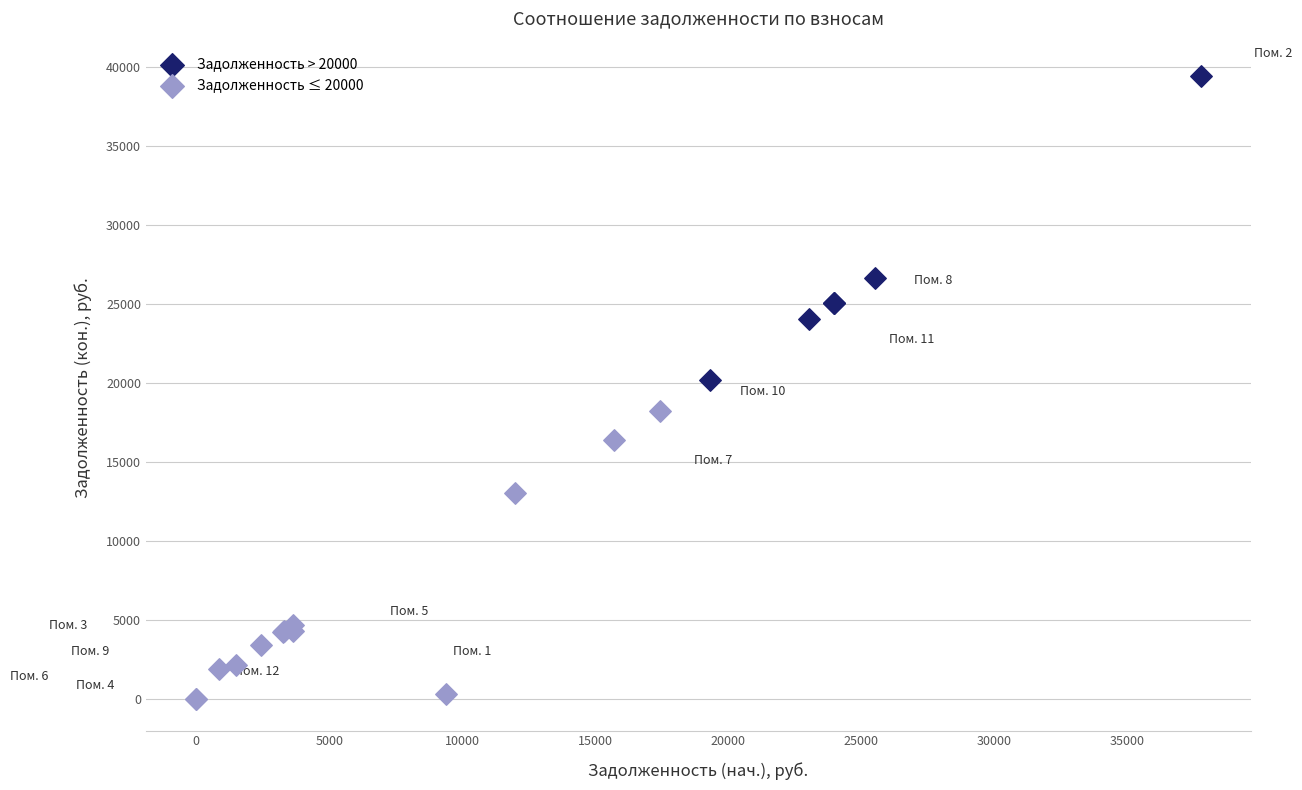

Which series reaches the minimum Y coordinate?

Задолженность ≤ 20000